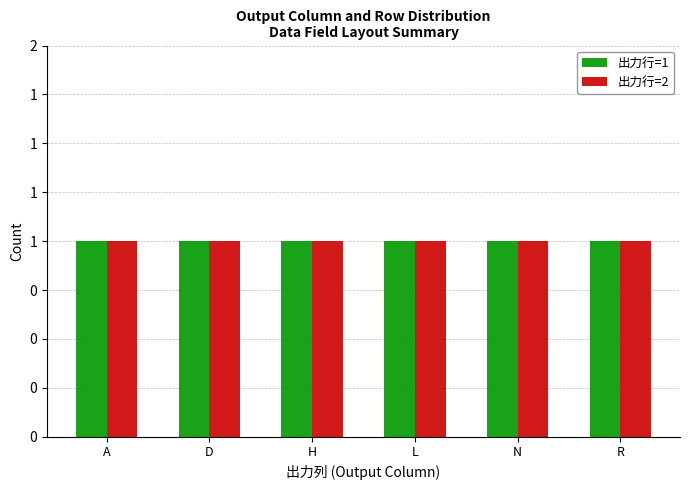

The value of 出力行 at ロケーション is 0. True or false?

False